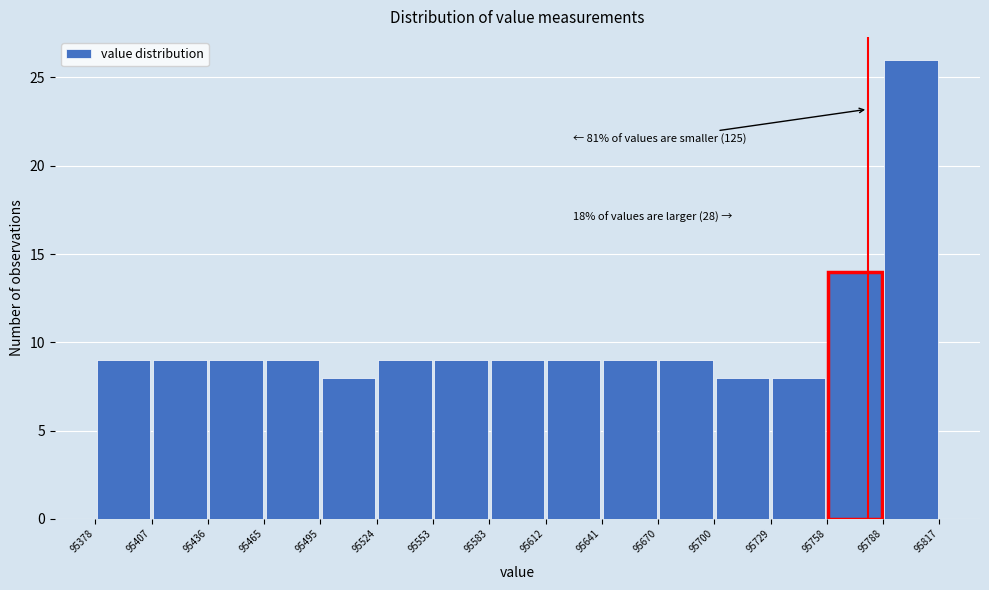

Over which range of the x-axis is the bar tallest?

95788 to 95817